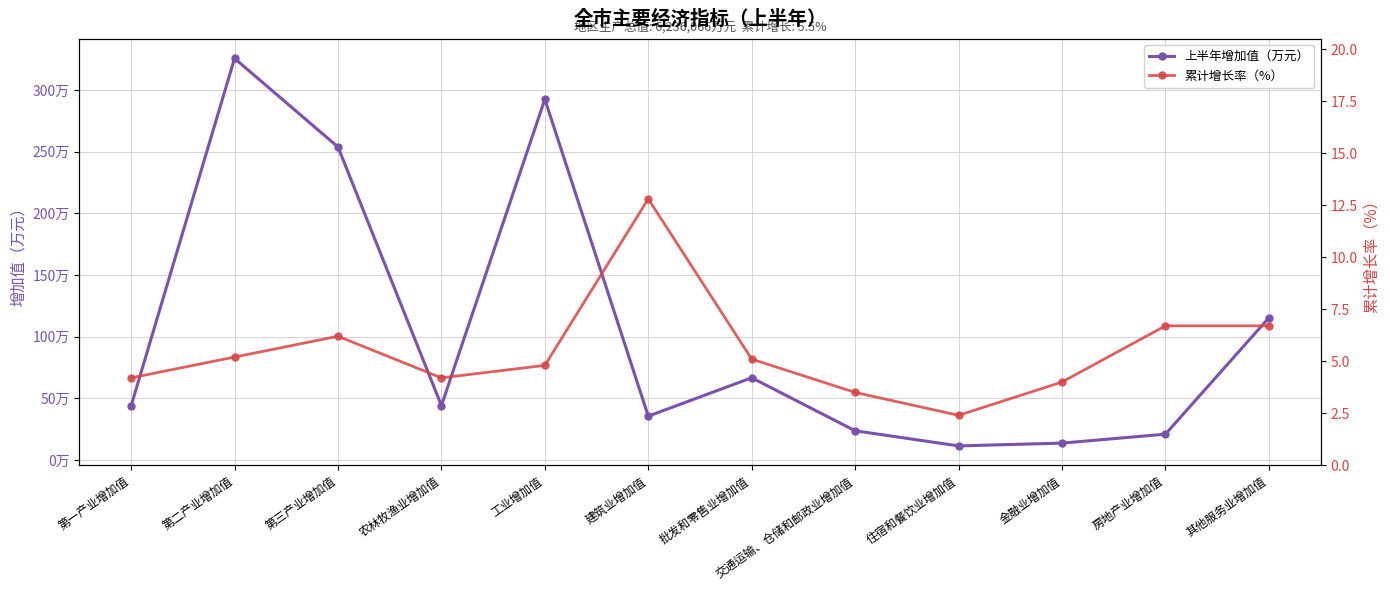

At which category is the sum across all series the highest?

第二产业增加值